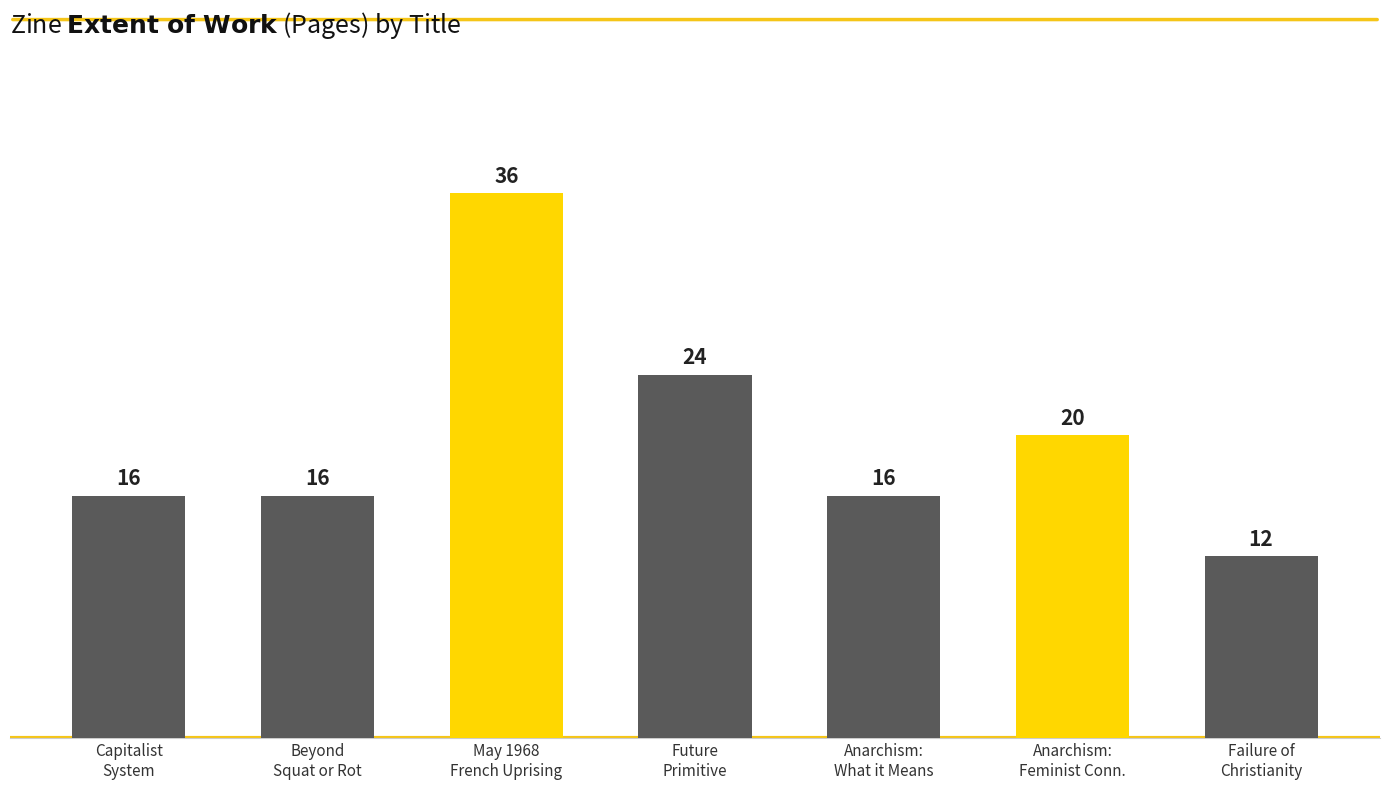

What is the difference between the second highest and minimum values?

12